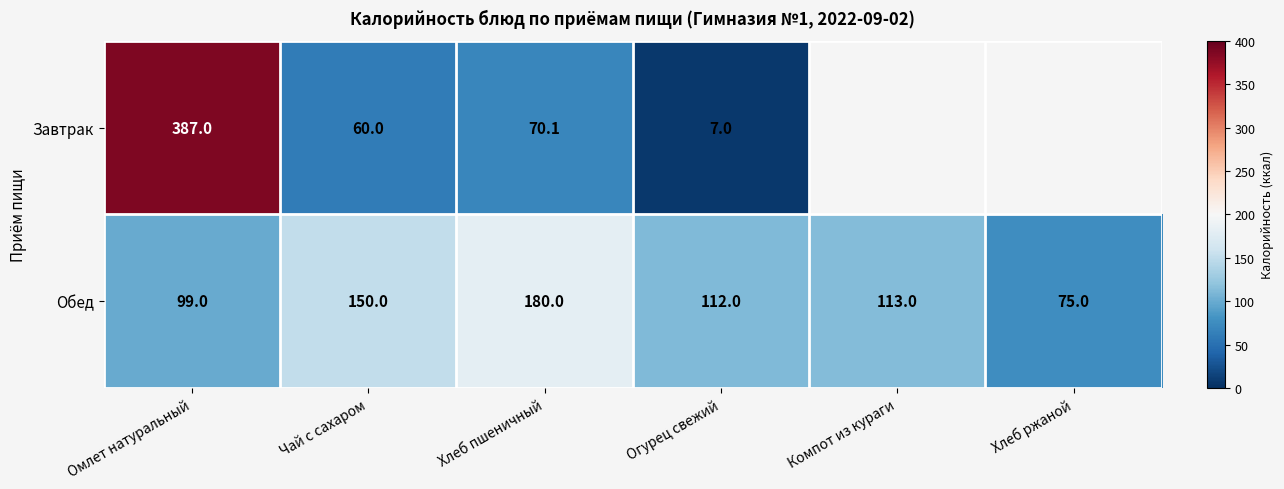

Rank the series at Чай с сахаром from lowest to highest value.

Завтрак, Обед